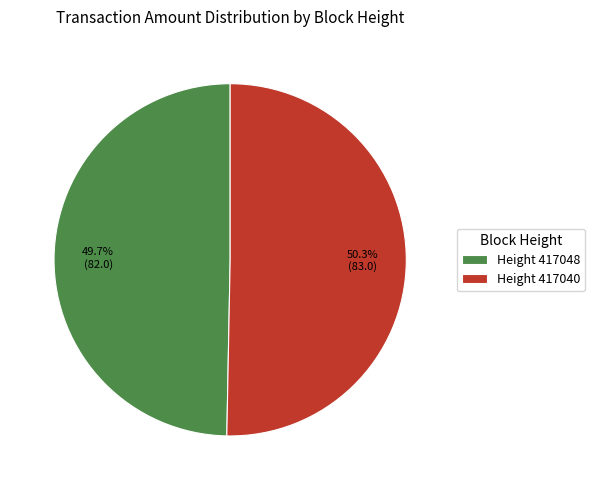

What is the majority slice?

Height 417040